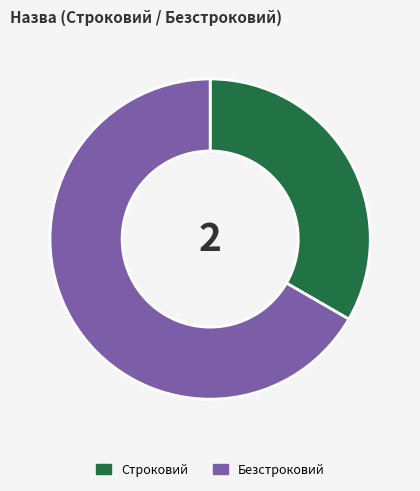

Is there a majority slice in this chart?

Yes